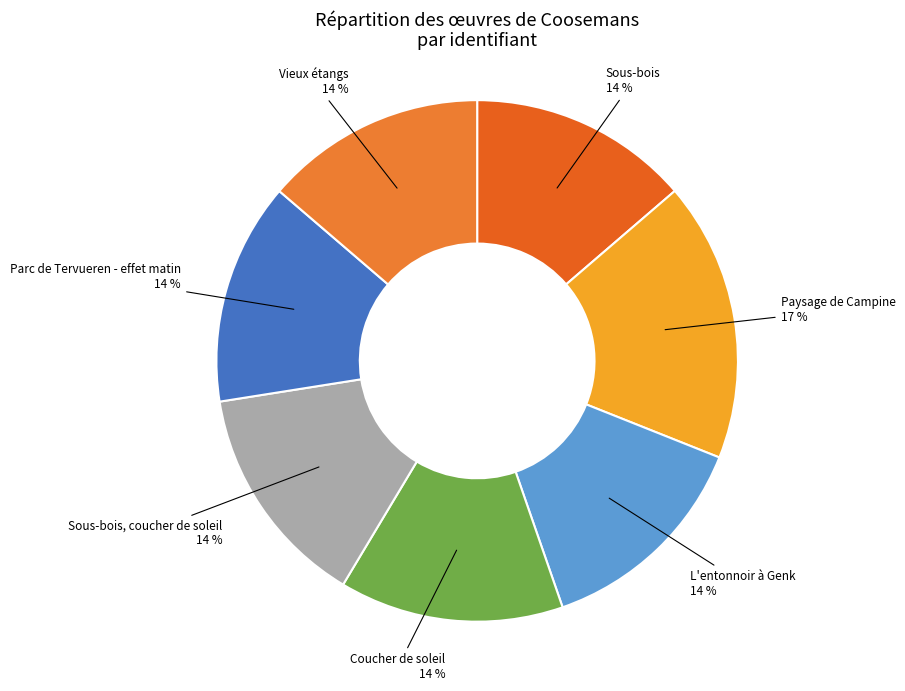

Is there a majority slice in this chart?

No